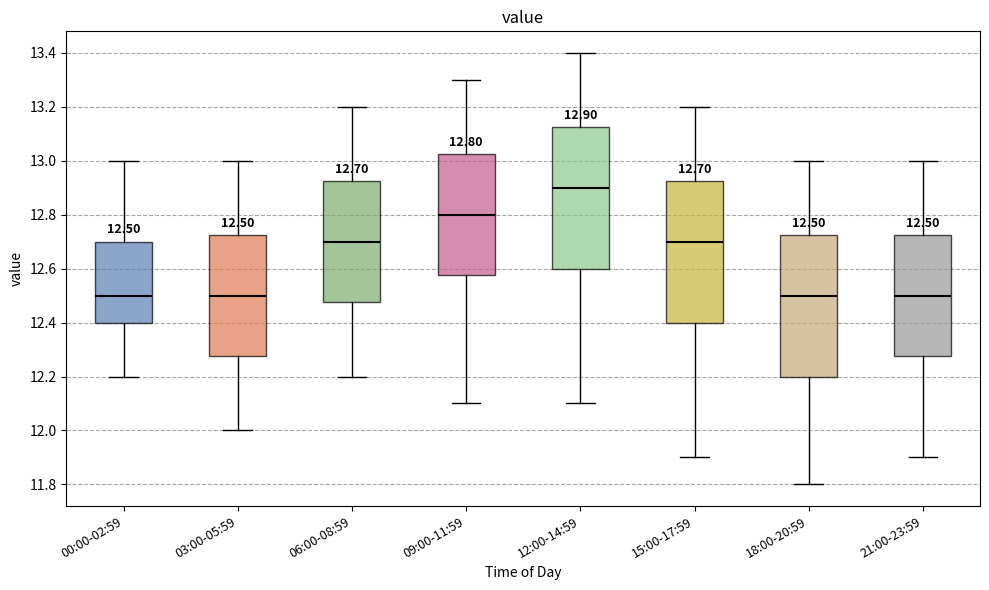

Which box's median line is the highest?

12:00-14:59